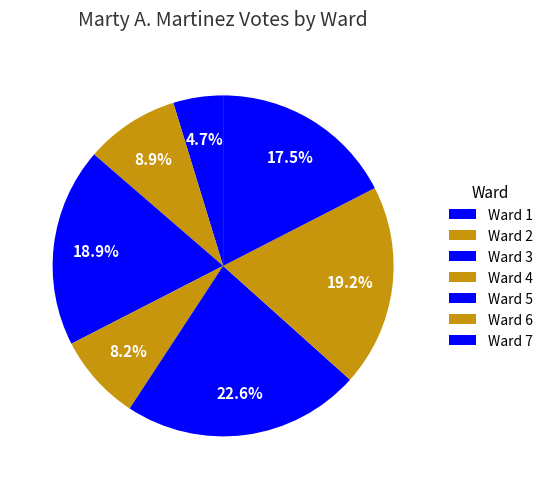

How many segments does this pie chart have?

7